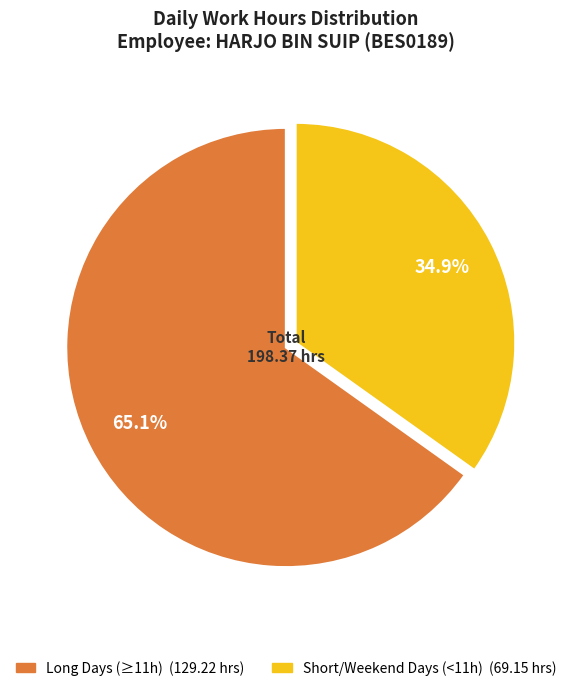

How many slices are in this pie chart?

2